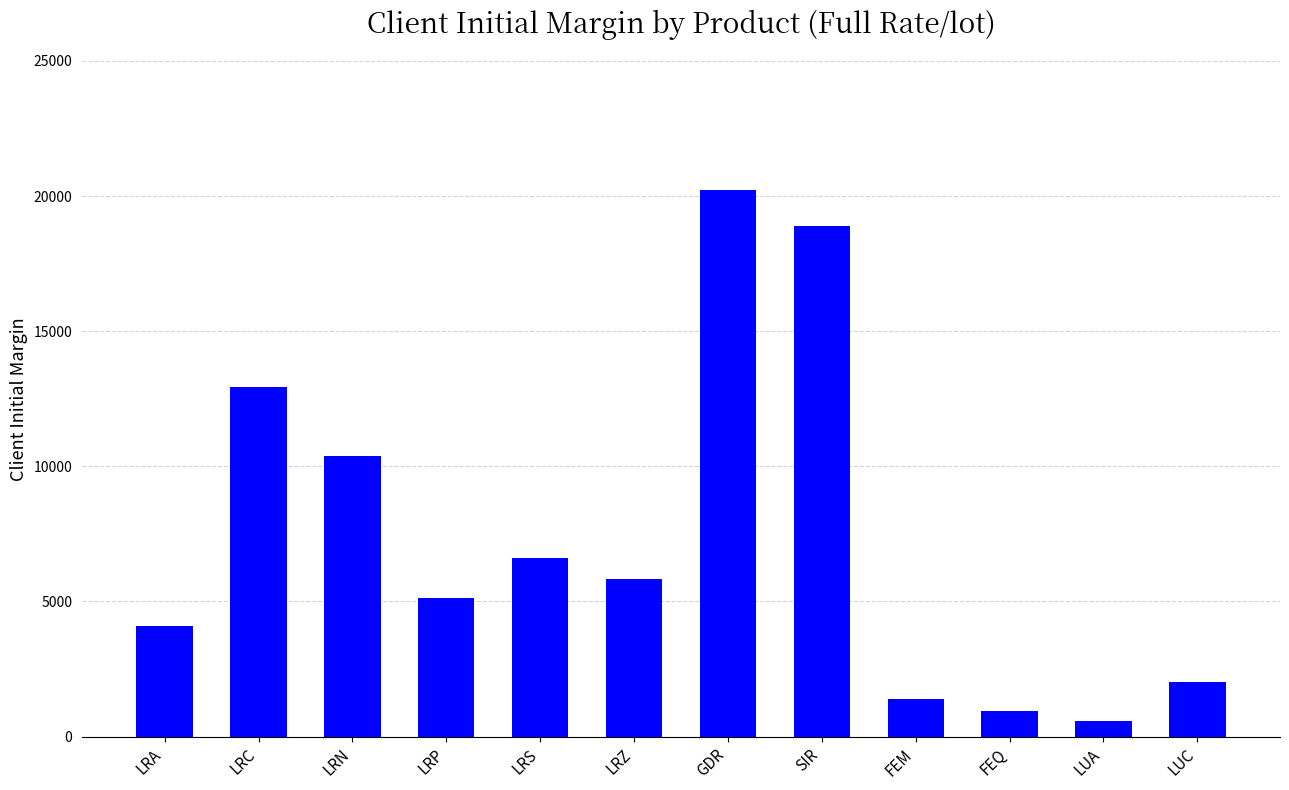

What is the change in value from LRA to GDR?

+16133